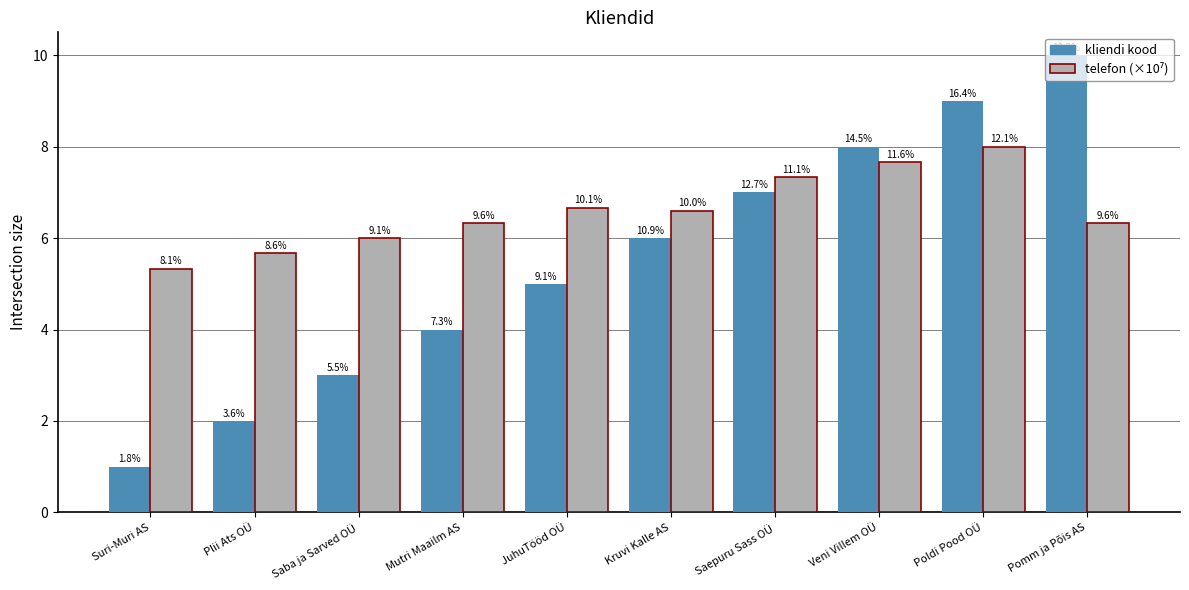

What is the spread (max minus min) of values at Suri-Muri AS?

4.3